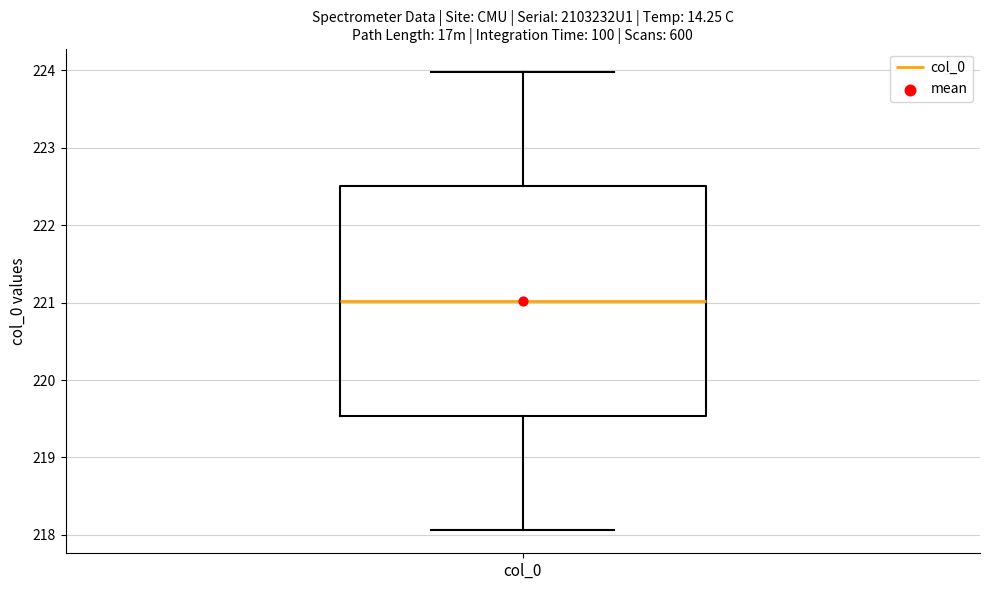

Where is the lower edge of the box for col_0 on the y-axis? The values are not printed on the chart, so give them approximately, as read against the axis.

219.5